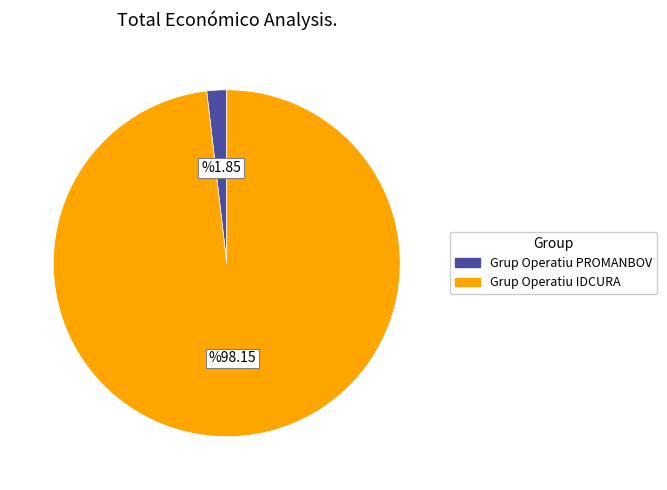

Count the number of slices in the pie.

2